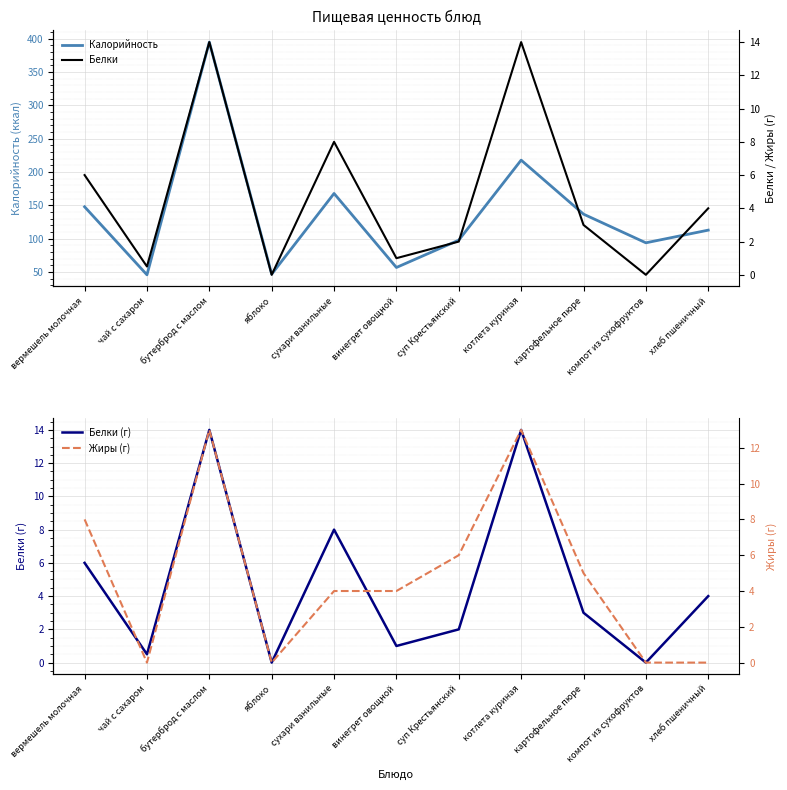

Which category has the highest value in the Белки series?

бутерброд с маслом